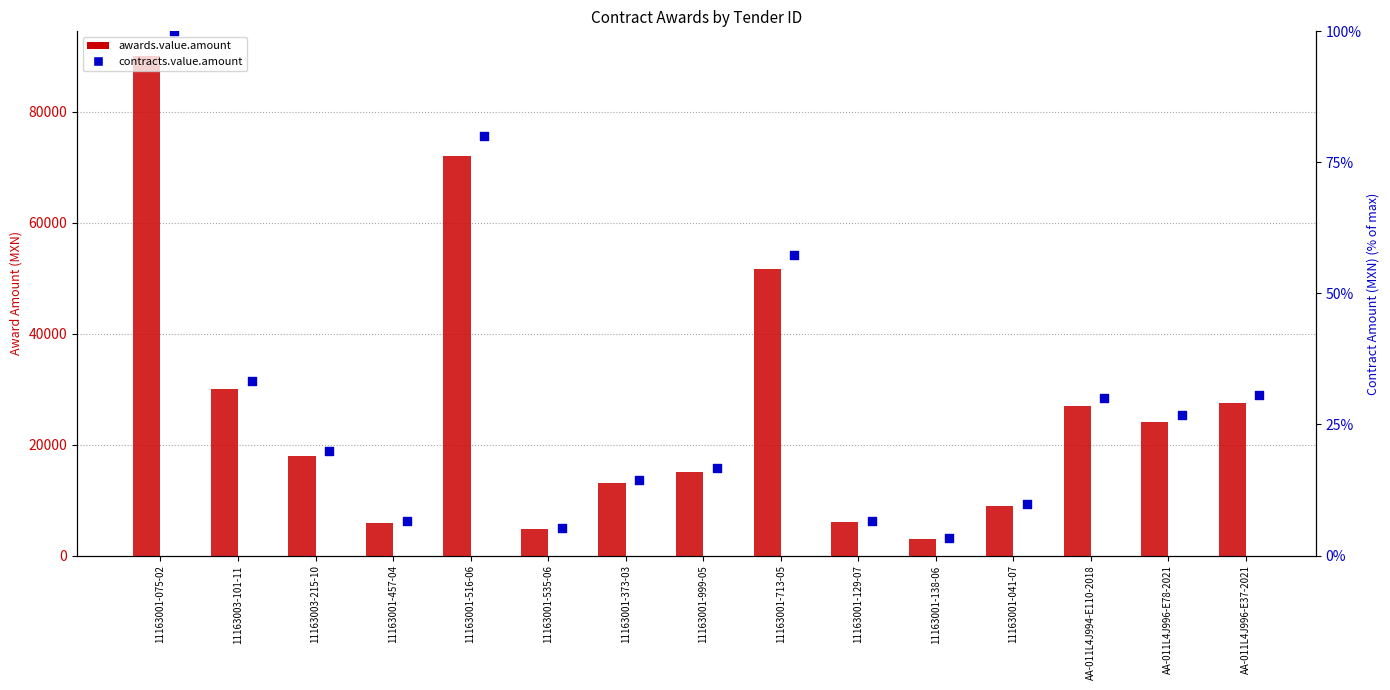

Which series reaches the maximum Y coordinate?

awards.value.amount